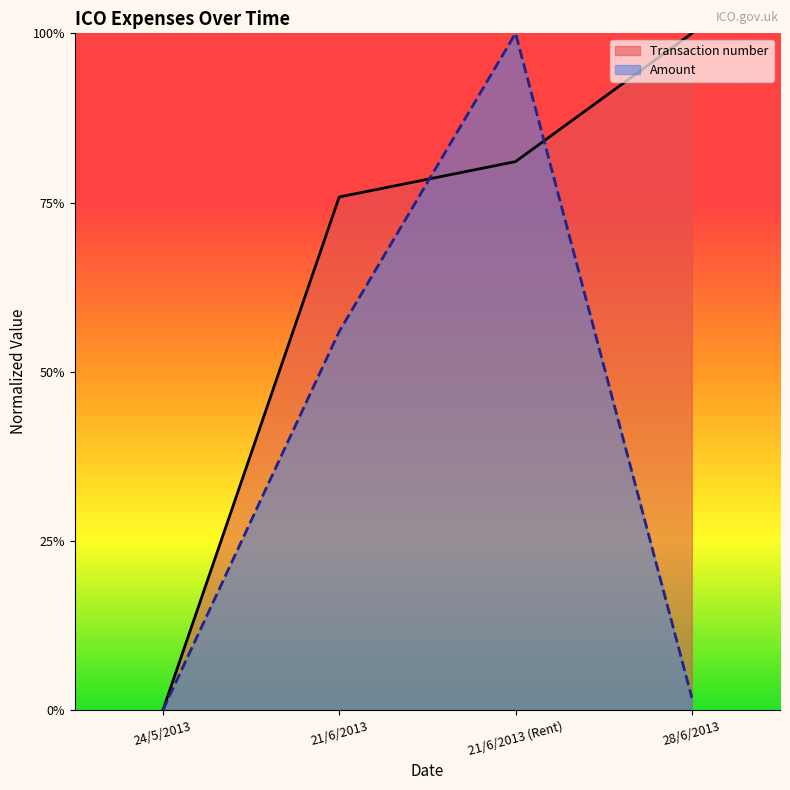

Between which two adjacent categories do Transaction number and Amount first intersect?

21/6/2013 and 21/6/2013 (Rent)